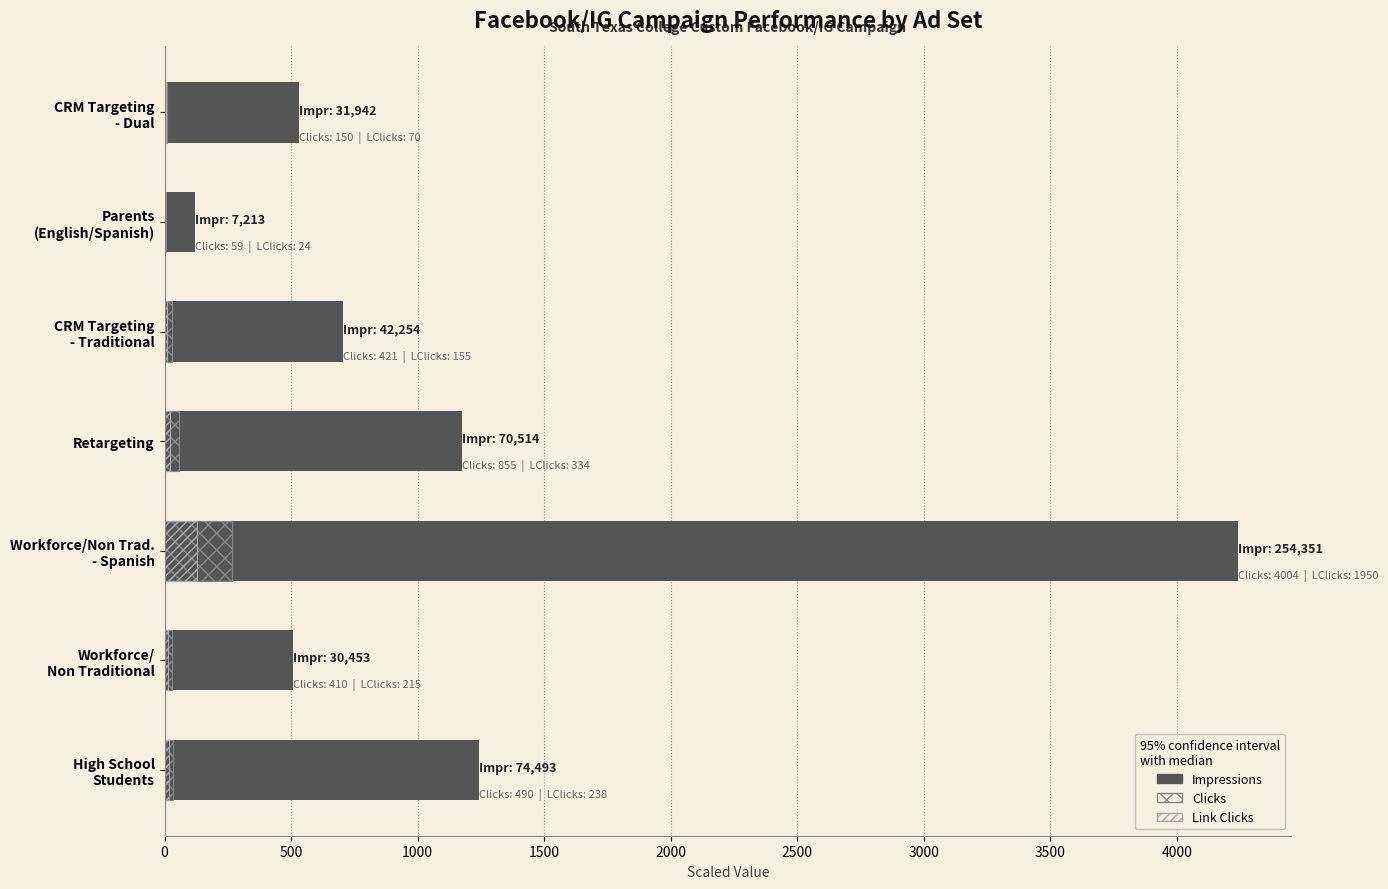

Is the value of Link Clicks (×4÷60) at CRM Targeting - Dual greater than the value of Impressions (÷60) at Workforce/Non Trad. - Spanish?

No